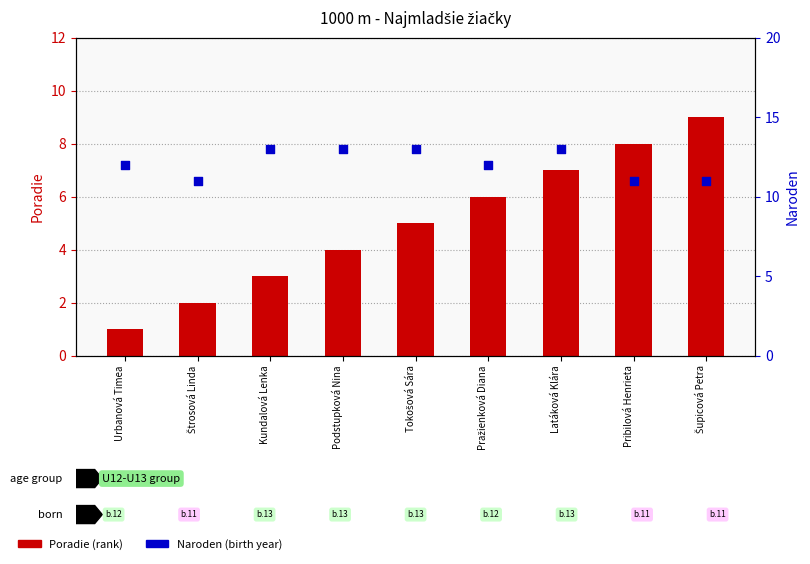

At how many categories does at least one series exceed 6?

9